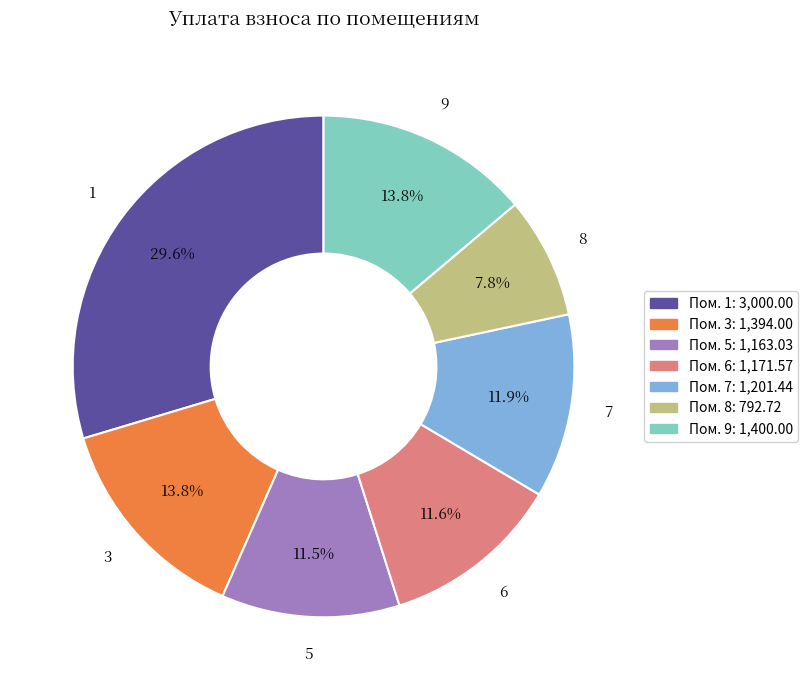

Is there a majority slice in this chart?

No